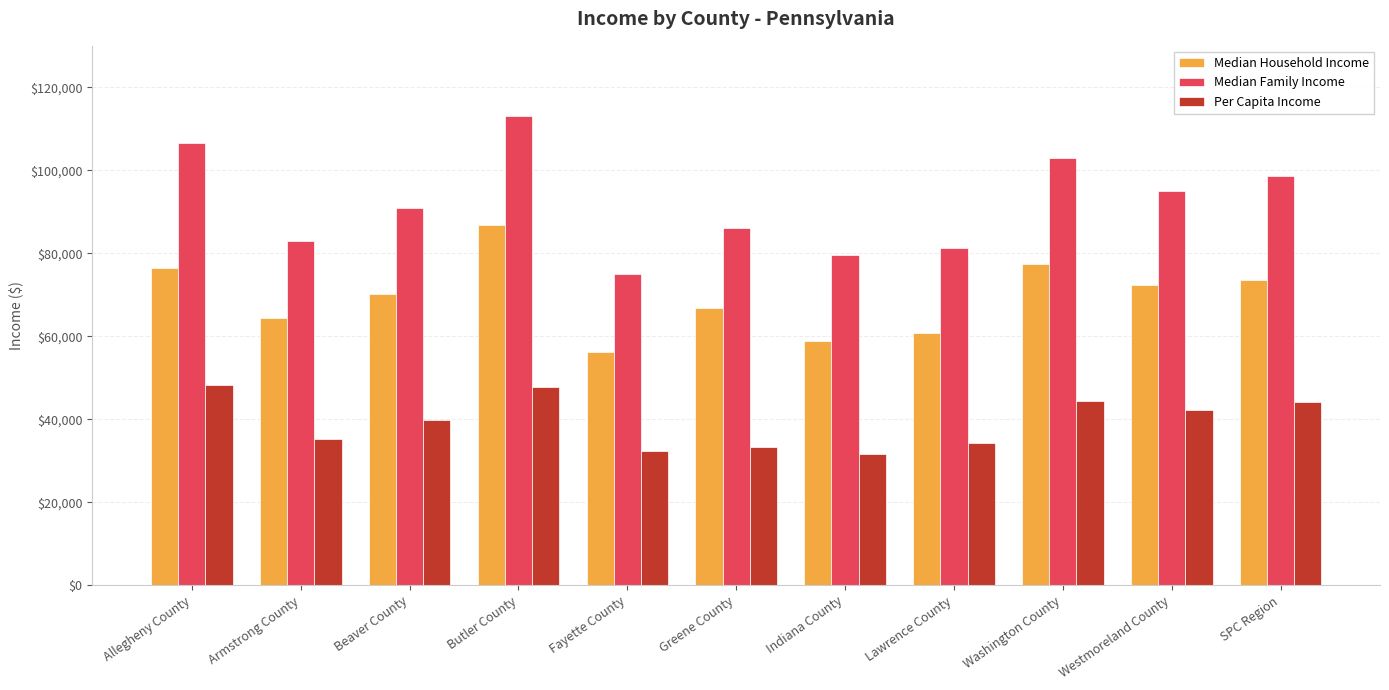

Which series has the largest total across all categories?

Median Family Income